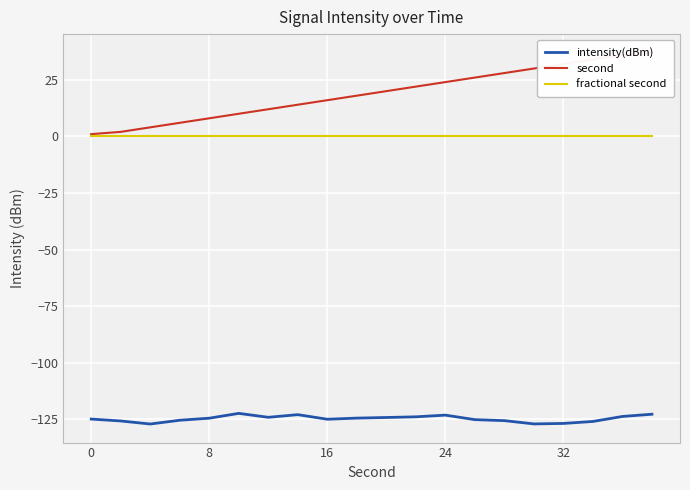

How many lines are shown in the chart?

3